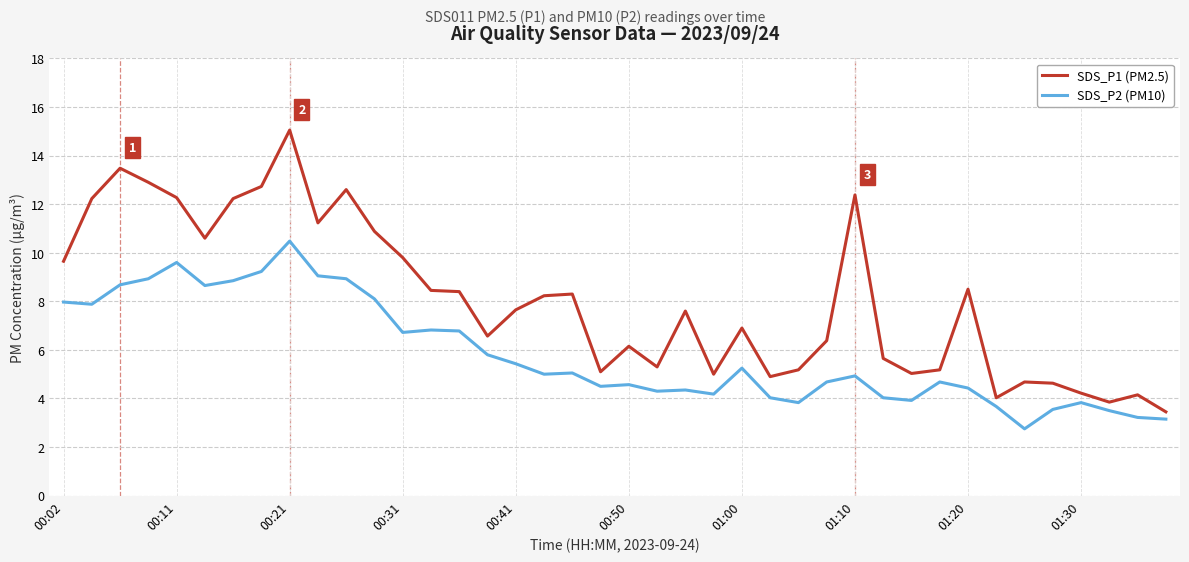

True or false: SDS_P1 (PM2.5) has more than 2 interior local peaks.

True